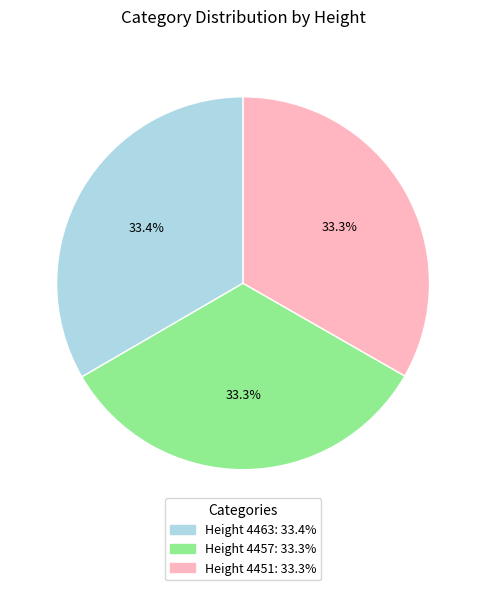

Is there a majority slice in this chart?

No